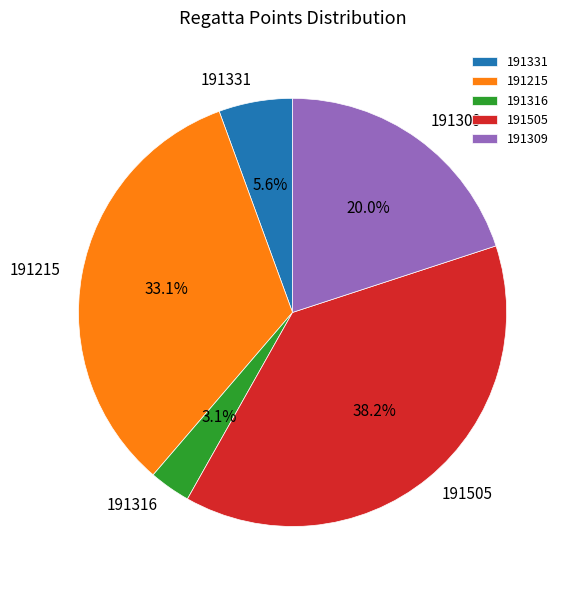

Approximately how many times larger is the value at 191215 compared to 191505?

0.9